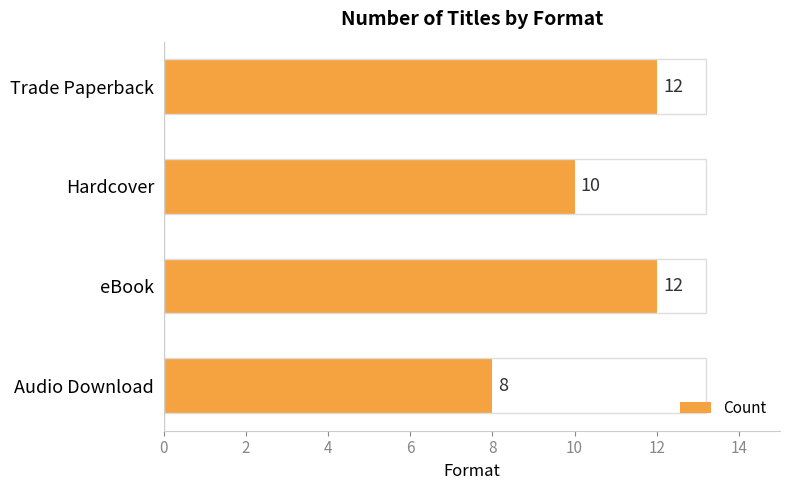

What is the difference between the second highest and minimum values?

4